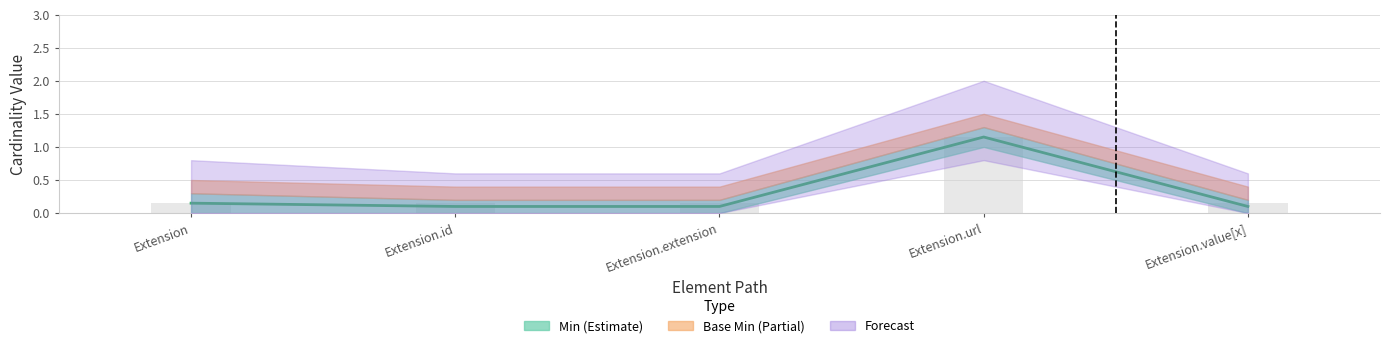

Reading left to right, what are all the values shown in this chart?

0.1	0.1	0.1	1.1	0.1